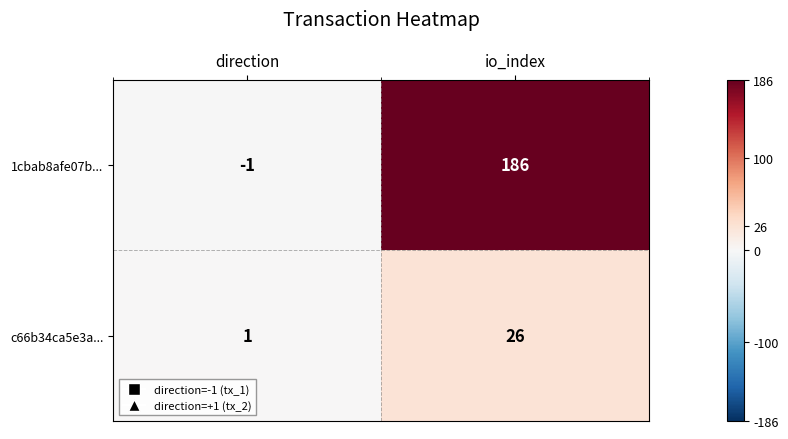

Reading right to left, what are all the values shown in this chart?

1cbab8afe07b...: io_index=186	direction=-1
c66b34ca5e3a...: io_index=26	direction=1